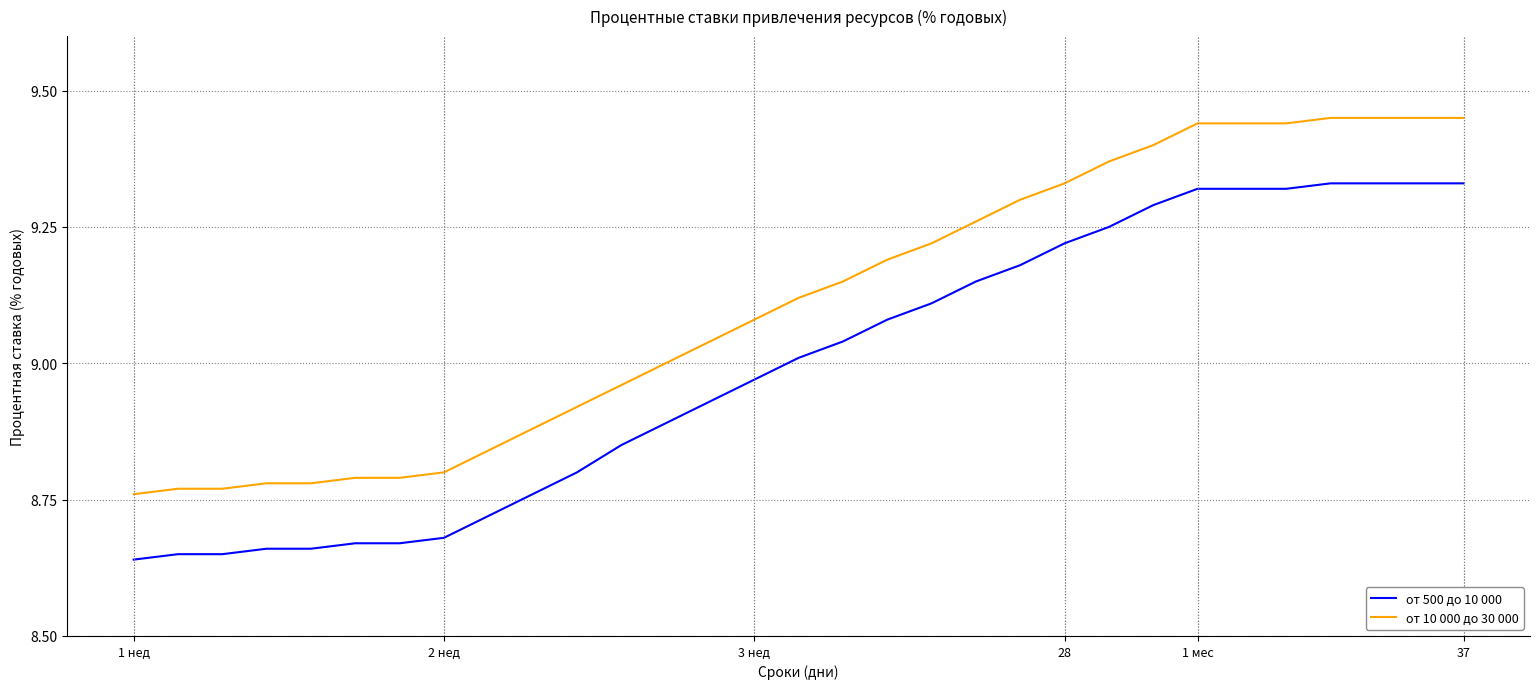

Rank the series by their maximum value, from highest to lowest.

от 10 000 до 30 000, от 500 до 10 000